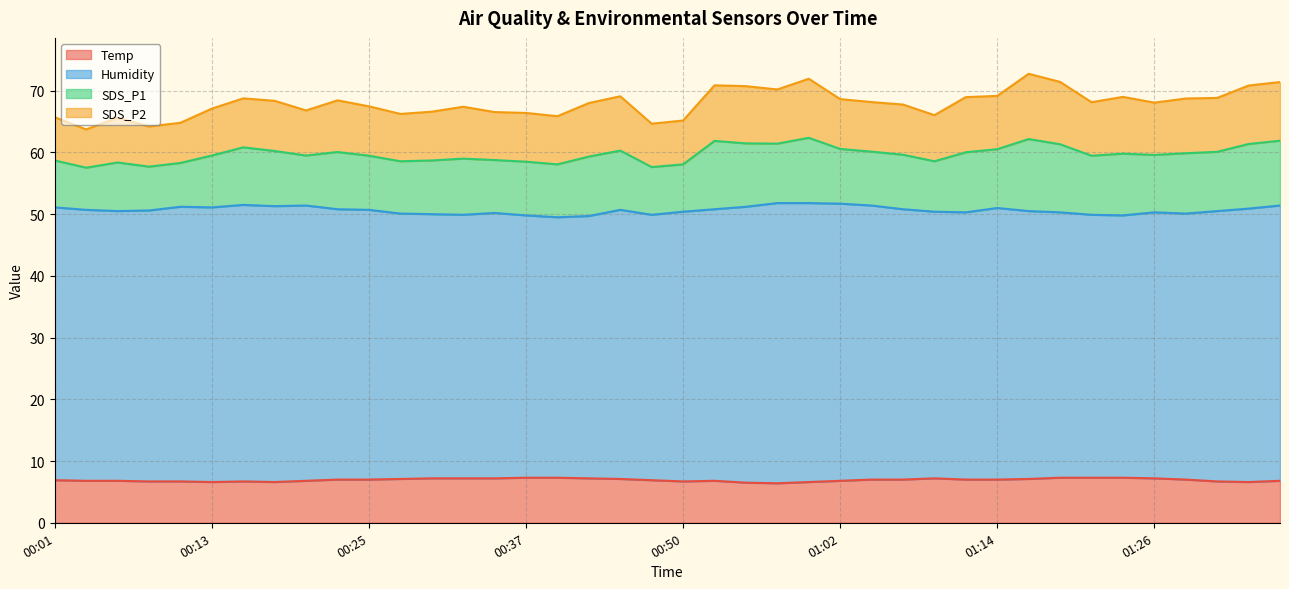

True or false: Humidity has more than 0 points higher than both neighbors.

True